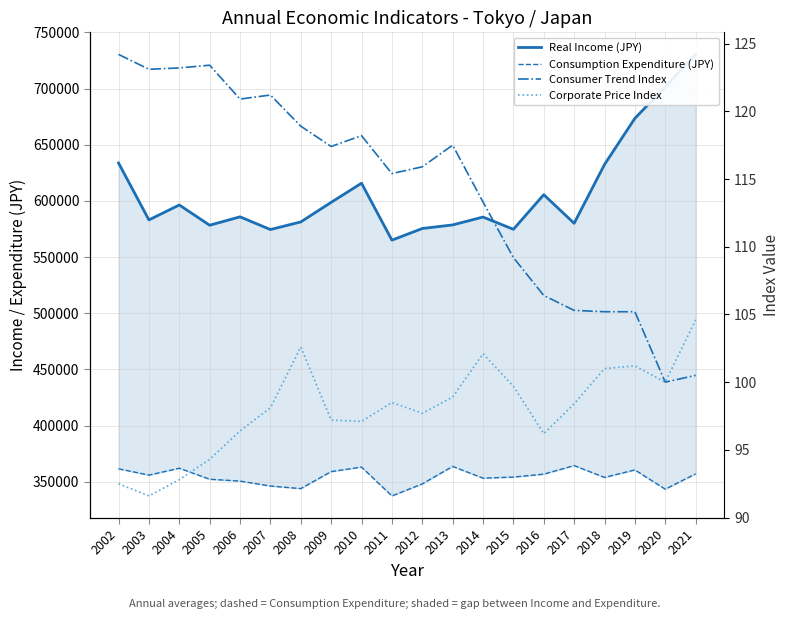

What is the difference between the second highest and second lowest values in the Real Income (JPY) series?

127024.0